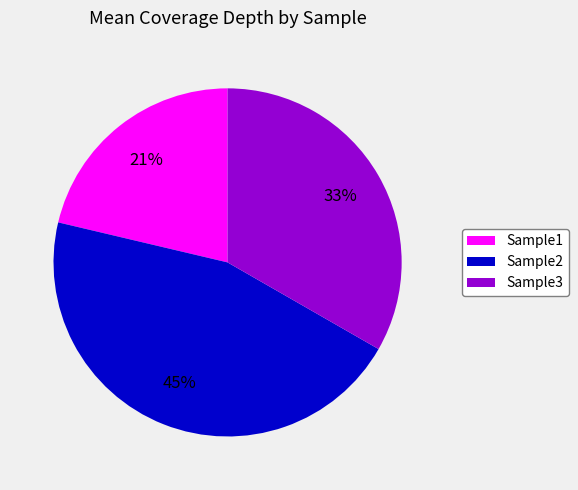

Does Sample2 represent more than half of the total?

No